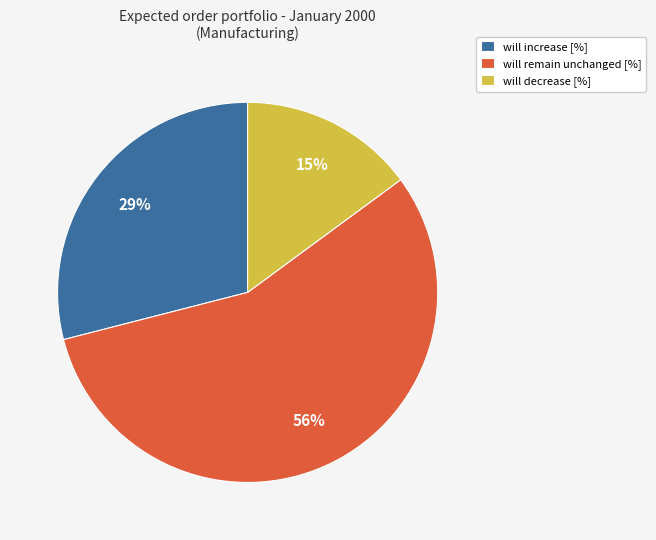

To the nearest percent, what is the difference between the largest and smallest slice percentages?

41%